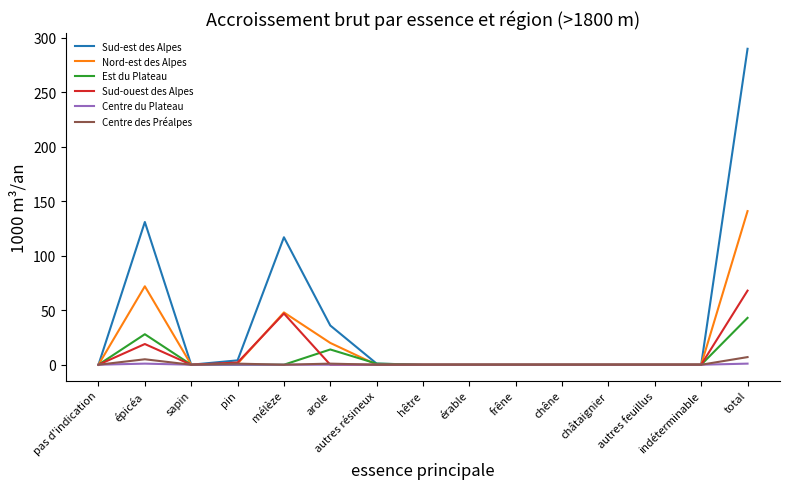

The value of Est du Plateau at hêtre is -21. True or false?

False